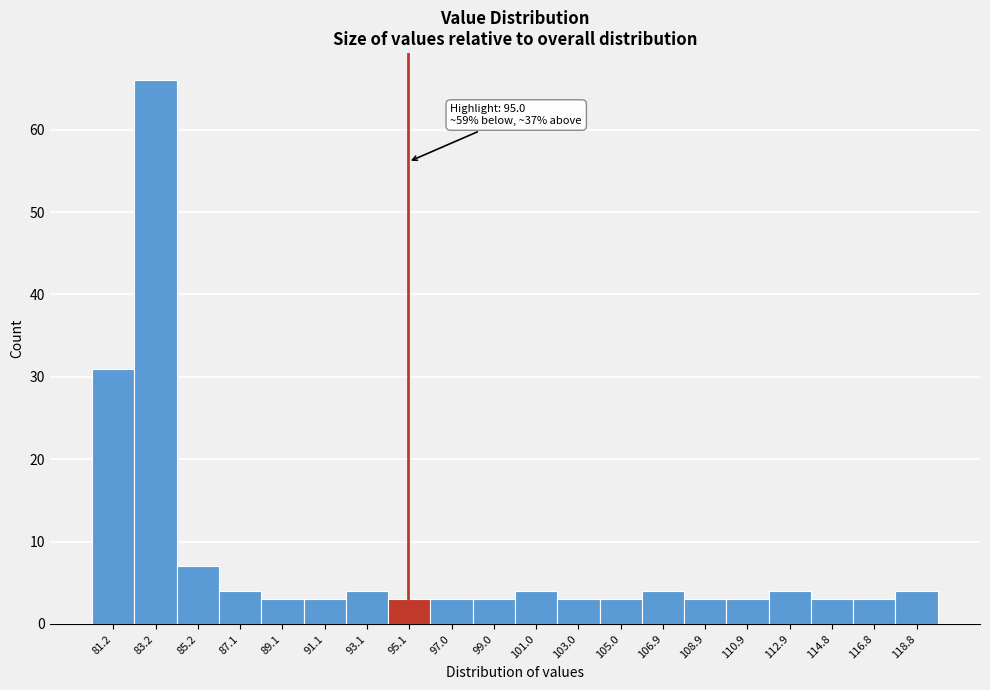

Which range on the x-axis has the tallest bar?

82.18 to 84.16